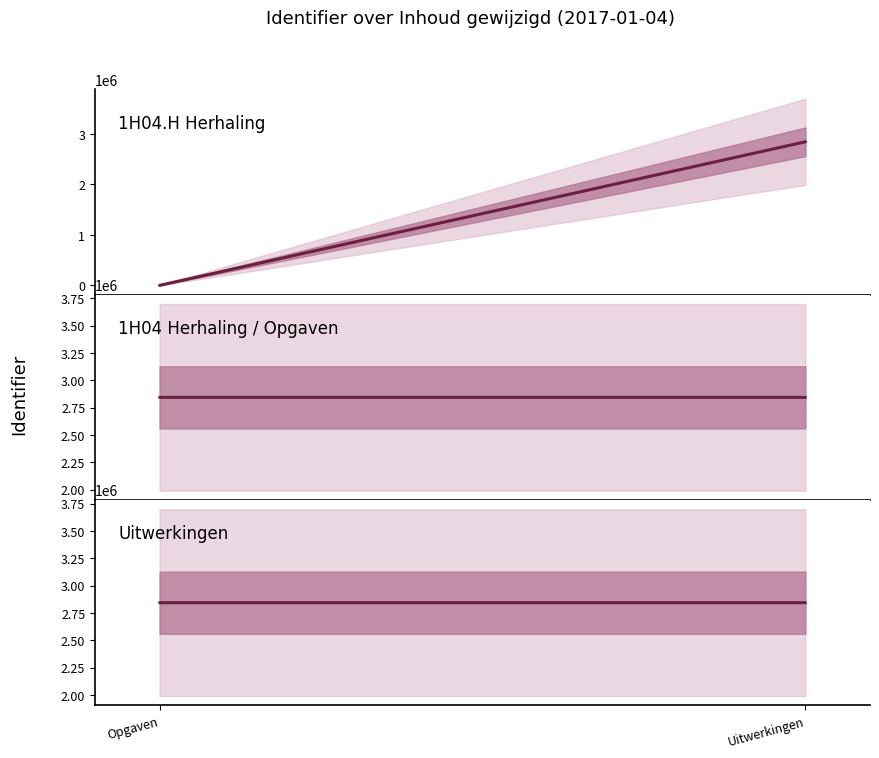

What is the average value of the Uitwerkingen series?

2845116